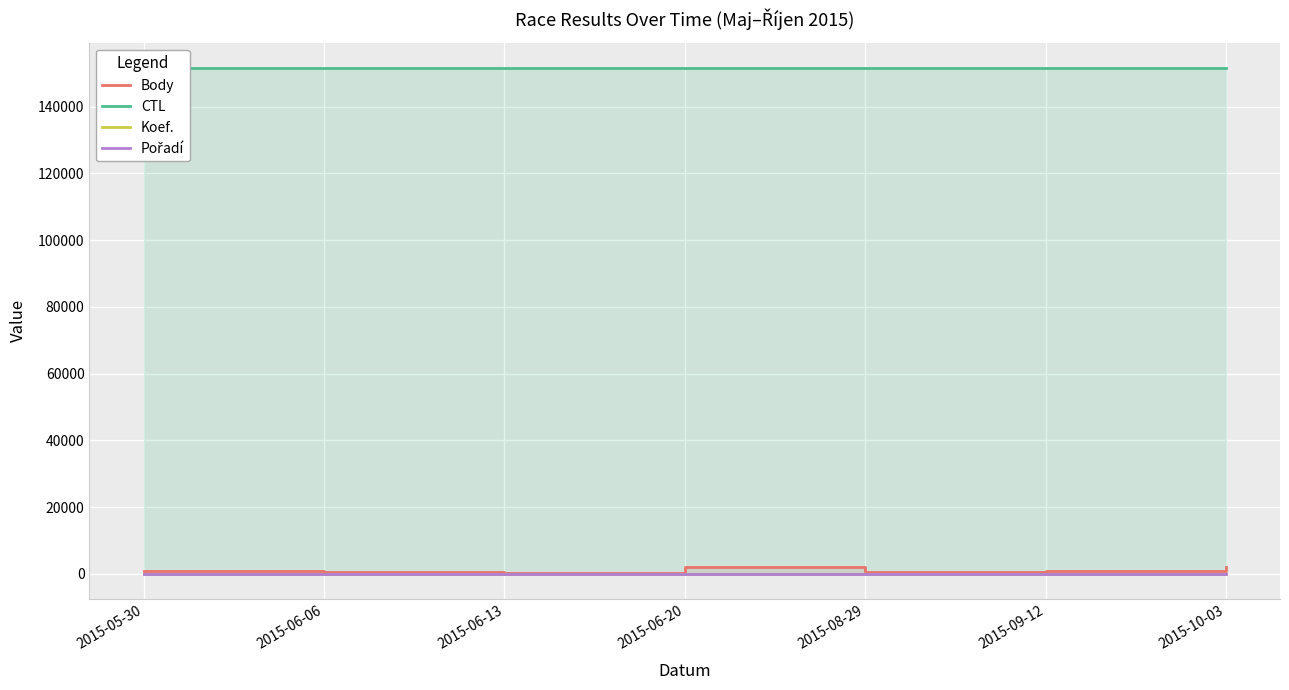

Between 2015-08-29 and 2015-05-30, which is larger?

2015-05-30